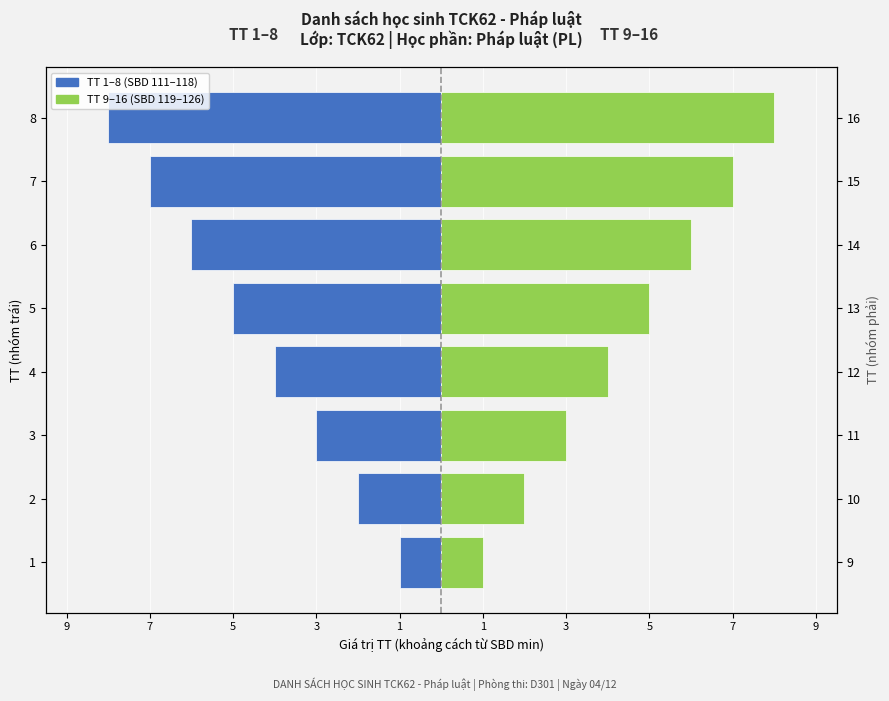

How many data points in TT 1–8 (SBD 111–118) are above -4?

3